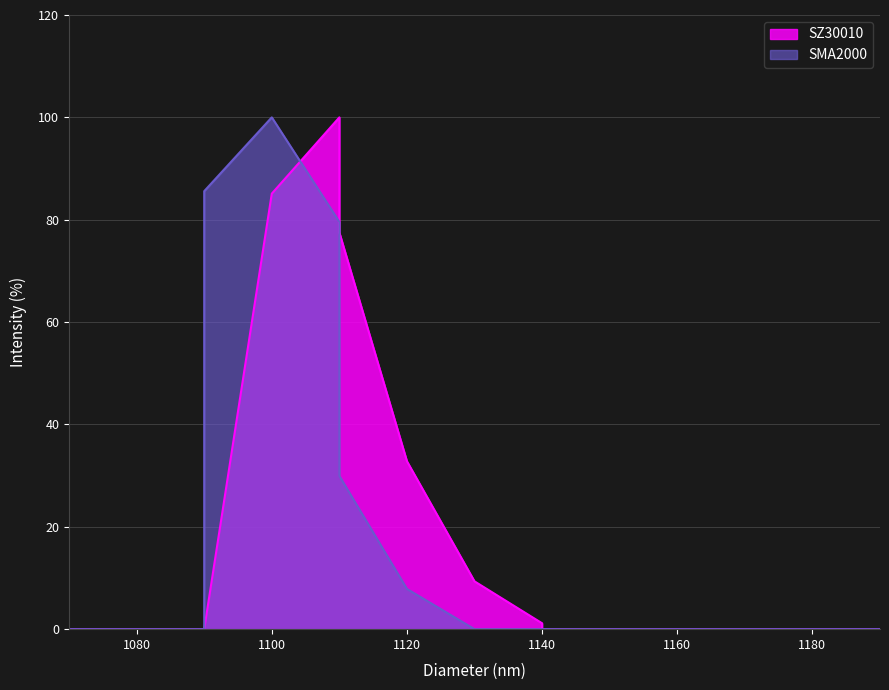

How many values in the SZ30010 series exceed 0?

6